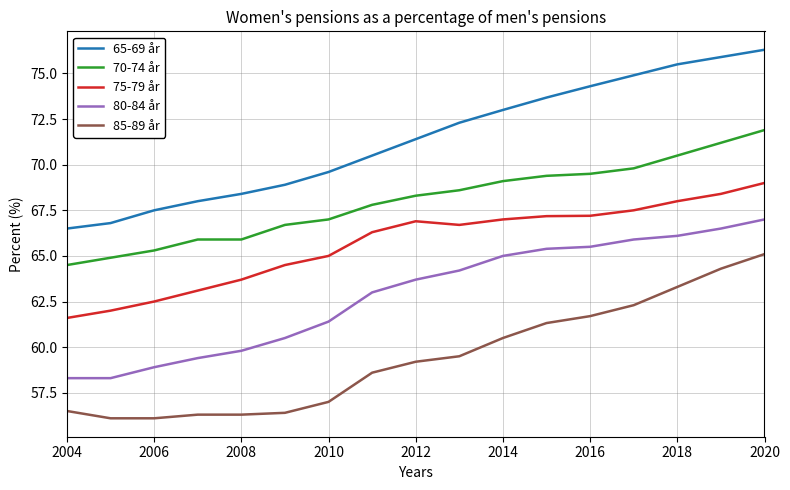

True or false: 65-69 år and 70-74 år intersect in this chart.

False